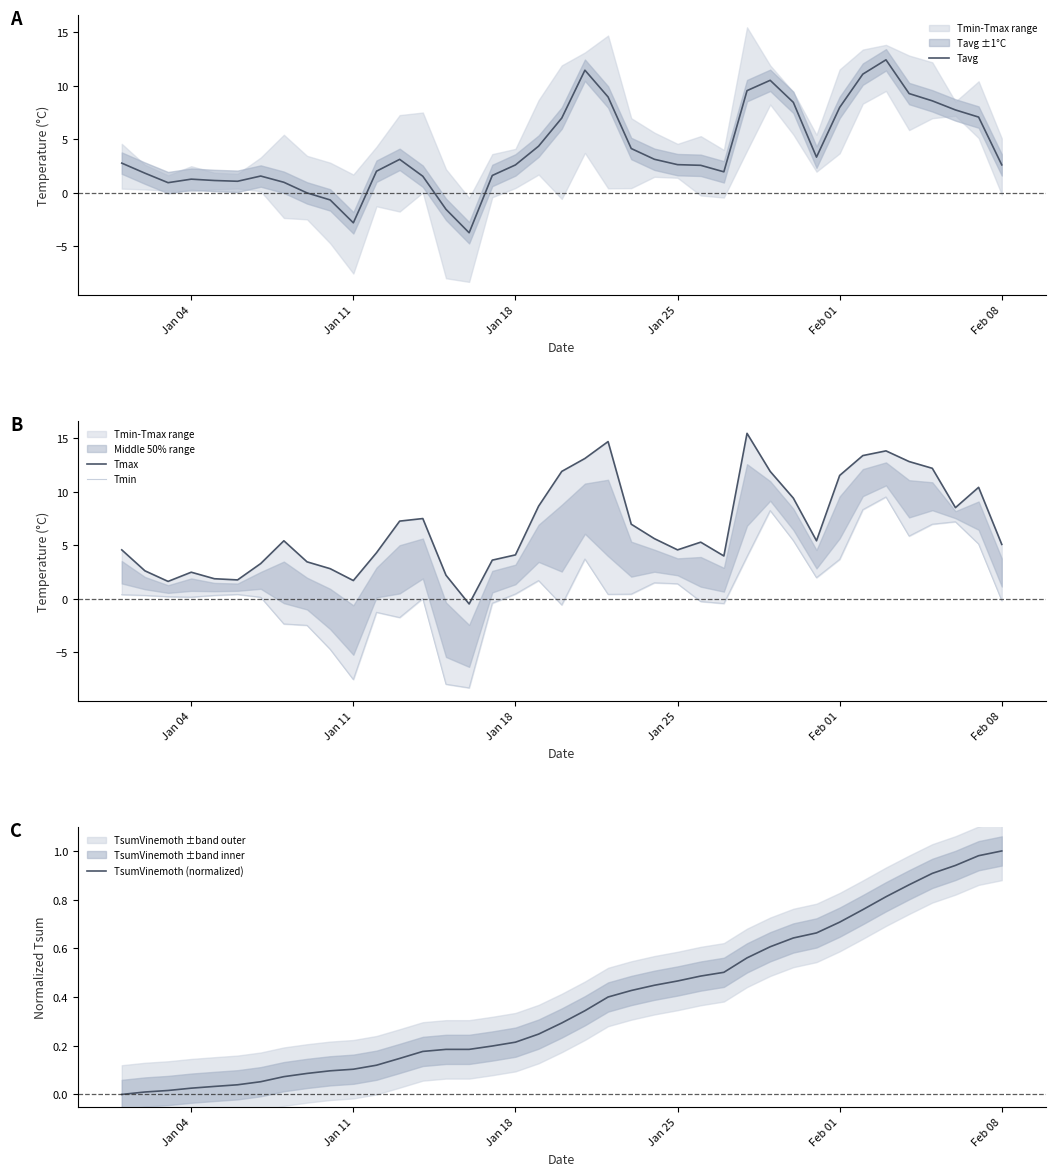

What is the maximum value for Tavg?

12.4